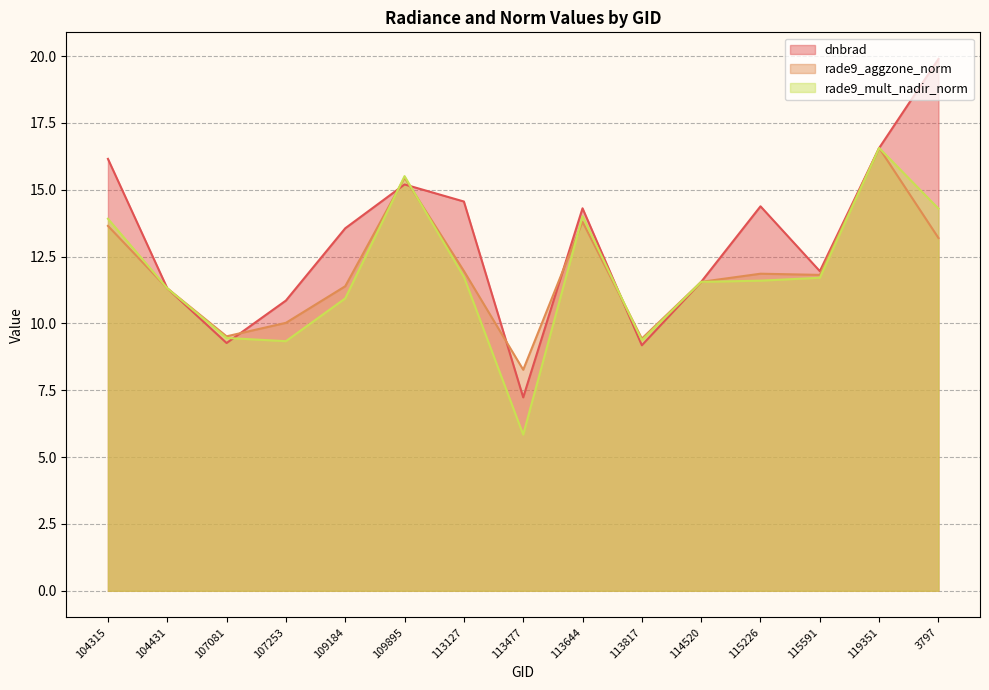

Does the chart display data point markers on the line(s)?

No